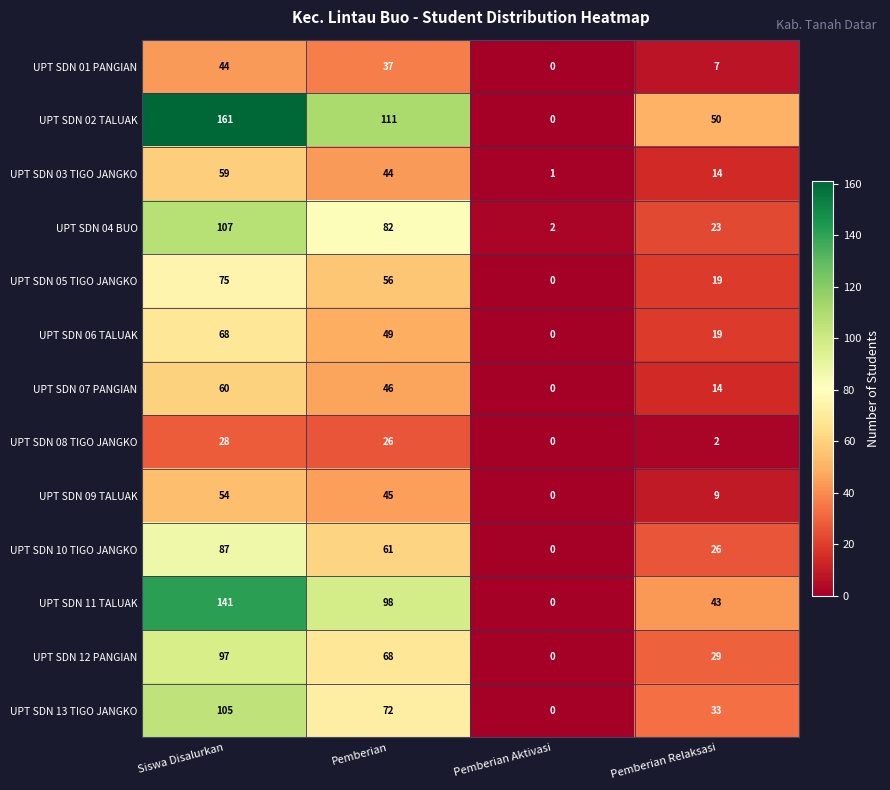

True or false: UPT SDN 09 TALUAK has a value of 96 at Siswa Disalurkan.

False